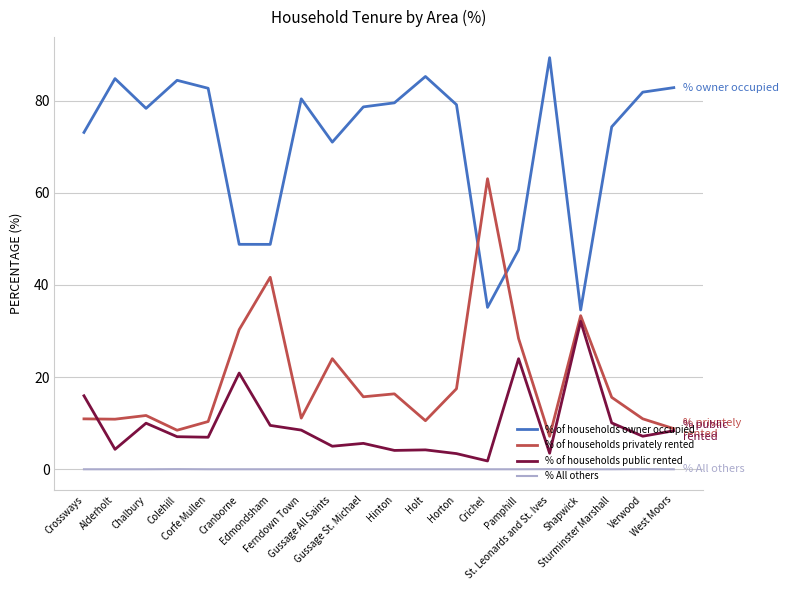

At how many categories does at least one series exceed 33?

20